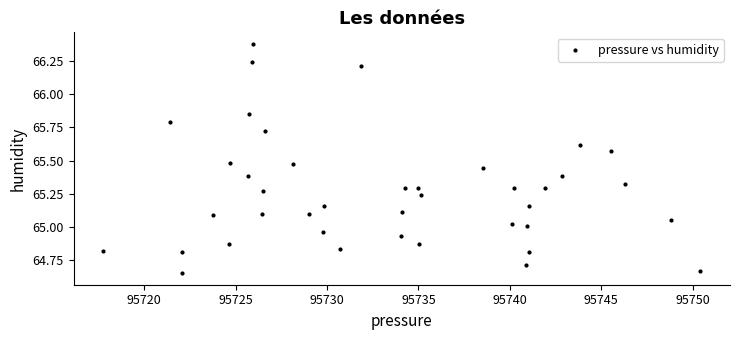

What is the range of X values (max minus min)?

32.6